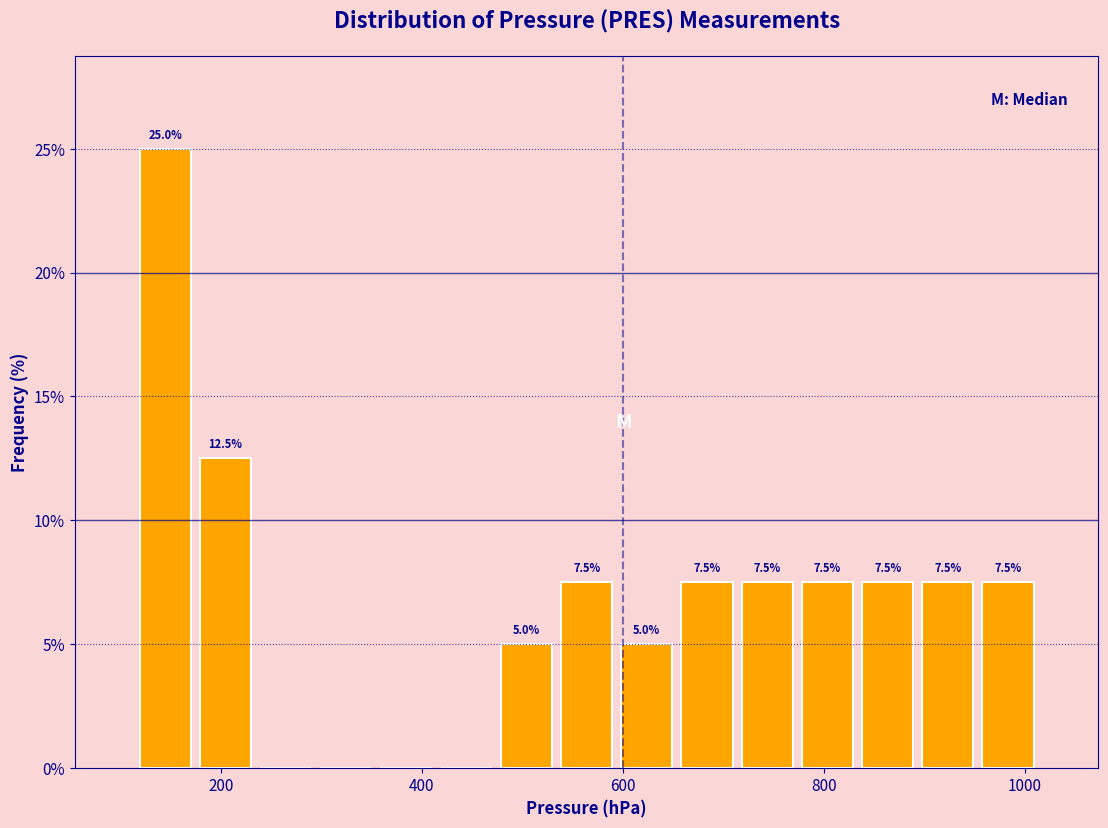

Around what value on the x-axis is the tallest bar? Give the approximate position of its centre, as read against the axis.

140